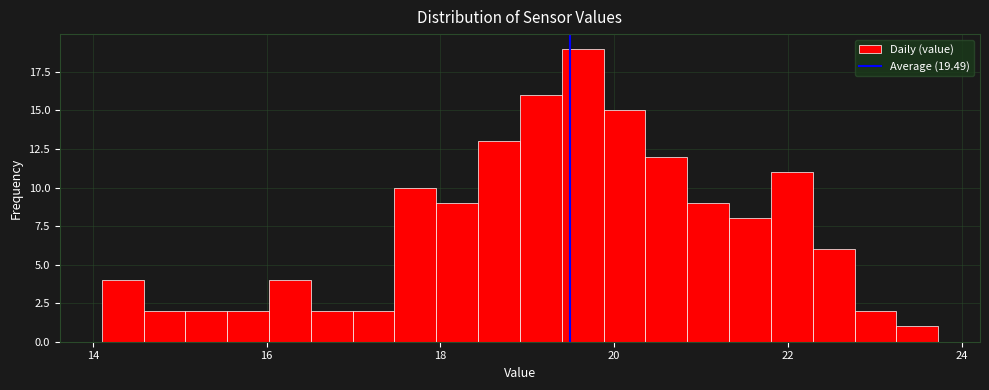

Read against the x-axis, roughly where is the centre of the tallest bar?

19.6